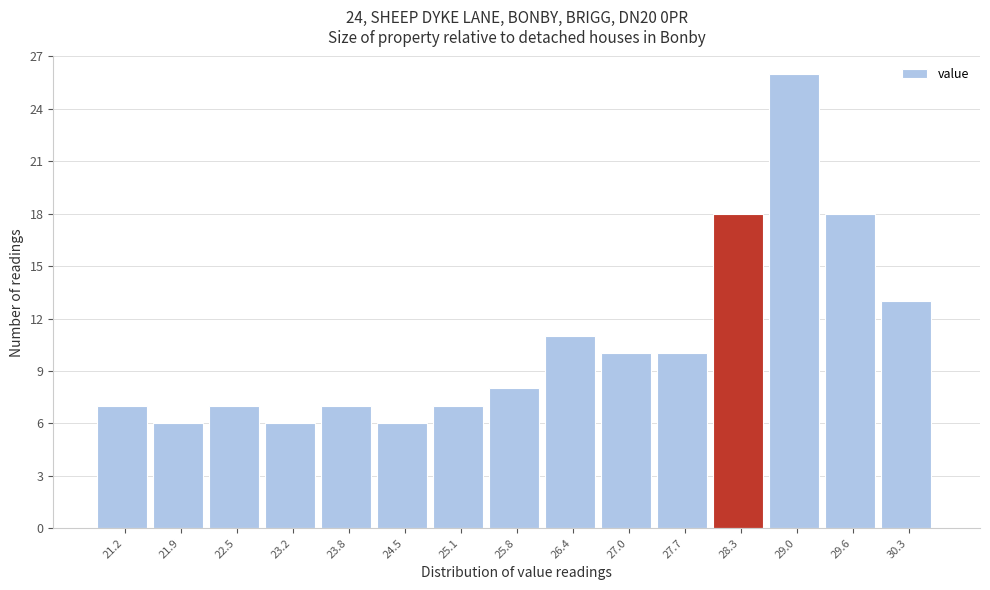

How tall is the bar that spans 21.5 to 22.2 on the x-axis? Neither the bar edges nor the heights are printed on the chart, so give them approximately, as read against the axes.

6